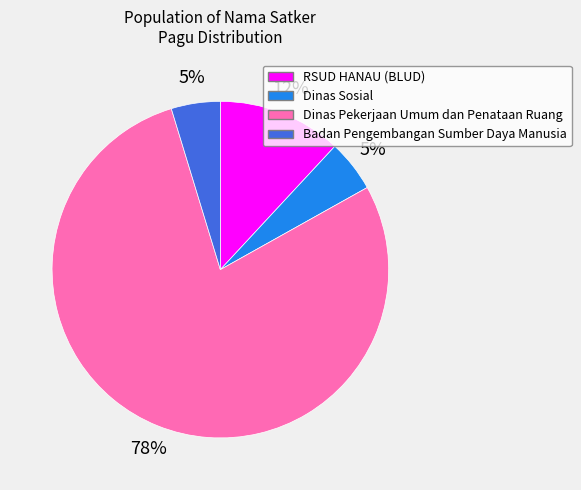

Is there any slice that represents more than half of the pie?

Yes